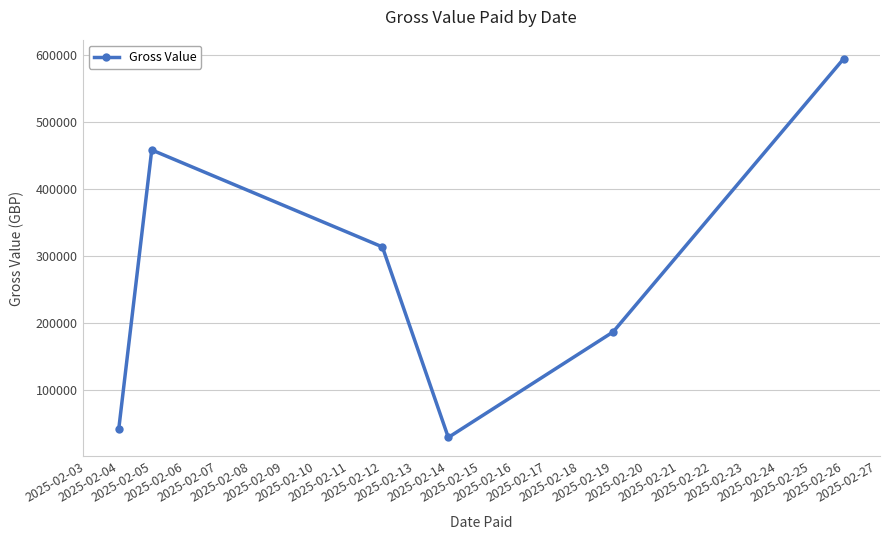

List the labels in order of value, smallest first.

2025-02-14, 2025-02-04, 2025-02-19, 2025-02-12, 2025-02-05, 2025-02-26